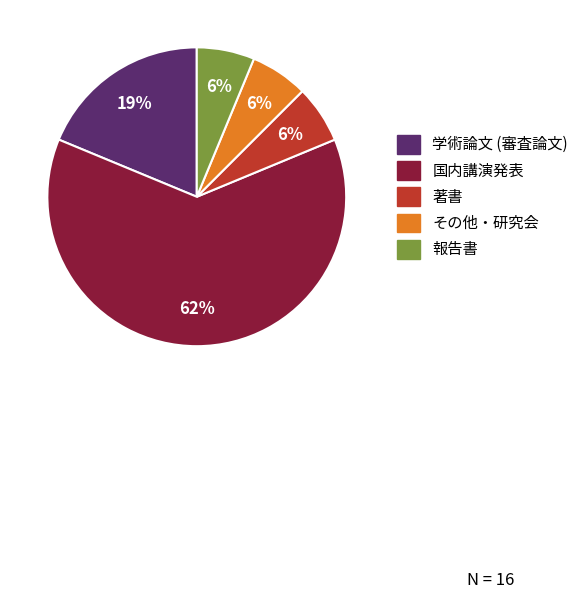

Does 国内講演発表 represent more than half of the total?

Yes